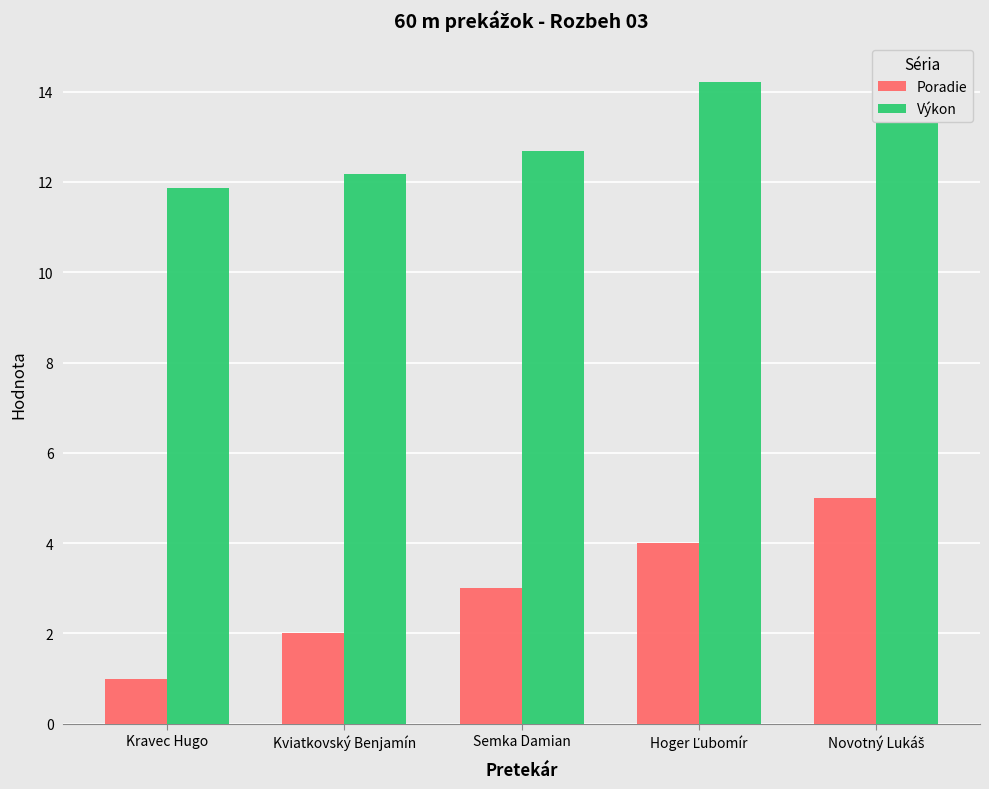

How many data points in Poradie are less than 3?

2